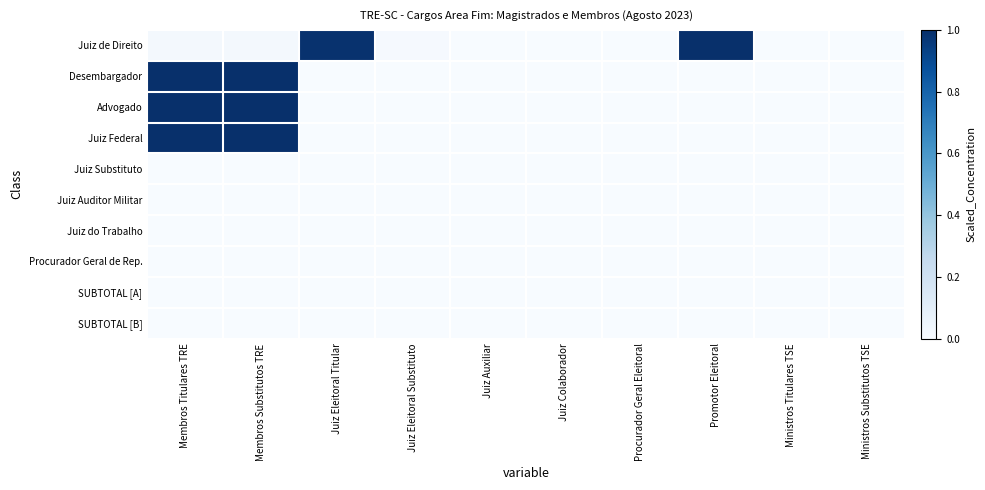

Reading left to right, what are all the values shown in this chart?

Juiz de Direito: Membros Titulares TRE=0.0	Membros Substitutos TRE=0.0	Juiz Eleitoral Titular=1.0	Juiz Eleitoral Substituto=0.0	Juiz Auxiliar=0.0	Juiz Colaborador=0.0	Procurador Geral Eleitoral=0.0	Promotor Eleitoral=1.0	Ministros Titulares TSE=0.0	Ministros Substitutos TSE=0.0
Desembargador: Membros Titulares TRE=1.0	Membros Substitutos TRE=1.0	Juiz Eleitoral Titular=0.0	Juiz Eleitoral Substituto=0.0	Juiz Auxiliar=0.0	Juiz Colaborador=0.0	Procurador Geral Eleitoral=0.0	Promotor Eleitoral=0.0	Ministros Titulares TSE=0.0	Ministros Substitutos TSE=0.0
Advogado: Membros Titulares TRE=1.0	Membros Substitutos TRE=1.0	Juiz Eleitoral Titular=0.0	Juiz Eleitoral Substituto=0.0	Juiz Auxiliar=0.0	Juiz Colaborador=0.0	Procurador Geral Eleitoral=0.0	Promotor Eleitoral=0.0	Ministros Titulares TSE=0.0	Ministros Substitutos TSE=0.0
Juiz Federal: Membros Titulares TRE=1.0	Membros Substitutos TRE=1.0	Juiz Eleitoral Titular=0.0	Juiz Eleitoral Substituto=0.0	Juiz Auxiliar=0.0	Juiz Colaborador=0.0	Procurador Geral Eleitoral=0.0	Promotor Eleitoral=0.0	Ministros Titulares TSE=0.0	Ministros Substitutos TSE=0.0
Juiz Substituto: Membros Titulares TRE=0.0	Membros Substitutos TRE=0.0	Juiz Eleitoral Titular=0.0	Juiz Eleitoral Substituto=0.0	Juiz Auxiliar=0.0	Juiz Colaborador=0.0	Procurador Geral Eleitoral=0.0	Promotor Eleitoral=0.0	Ministros Titulares TSE=0.0	Ministros Substitutos TSE=0.0
Juiz Auditor Militar: Membros Titulares TRE=0.0	Membros Substitutos TRE=0.0	Juiz Eleitoral Titular=0.0	Juiz Eleitoral Substituto=0.0	Juiz Auxiliar=0.0	Juiz Colaborador=0.0	Procurador Geral Eleitoral=0.0	Promotor Eleitoral=0.0	Ministros Titulares TSE=0.0	Ministros Substitutos TSE=0.0
Juiz do Trabalho: Membros Titulares TRE=0.0	Membros Substitutos TRE=0.0	Juiz Eleitoral Titular=0.0	Juiz Eleitoral Substituto=0.0	Juiz Auxiliar=0.0	Juiz Colaborador=0.0	Procurador Geral Eleitoral=0.0	Promotor Eleitoral=0.0	Ministros Titulares TSE=0.0	Ministros Substitutos TSE=0.0
Procurador Geral de Rep.: Membros Titulares TRE=0.0	Membros Substitutos TRE=0.0	Juiz Eleitoral Titular=0.0	Juiz Eleitoral Substituto=0.0	Juiz Auxiliar=0.0	Juiz Colaborador=0.0	Procurador Geral Eleitoral=0.0	Promotor Eleitoral=0.0	Ministros Titulares TSE=0.0	Ministros Substitutos TSE=0.0
SUBTOTAL [A]: Membros Titulares TRE=0.0	Membros Substitutos TRE=0.0	Juiz Eleitoral Titular=0.0	Juiz Eleitoral Substituto=0.0	Juiz Auxiliar=0.0	Juiz Colaborador=0.0	Procurador Geral Eleitoral=0.0	Promotor Eleitoral=0.0	Ministros Titulares TSE=0.0	Ministros Substitutos TSE=0.0
SUBTOTAL [B]: Membros Titulares TRE=0.0	Membros Substitutos TRE=0.0	Juiz Eleitoral Titular=0.0	Juiz Eleitoral Substituto=0.0	Juiz Auxiliar=0.0	Juiz Colaborador=0.0	Procurador Geral Eleitoral=0.0	Promotor Eleitoral=0.0	Ministros Titulares TSE=0.0	Ministros Substitutos TSE=0.0